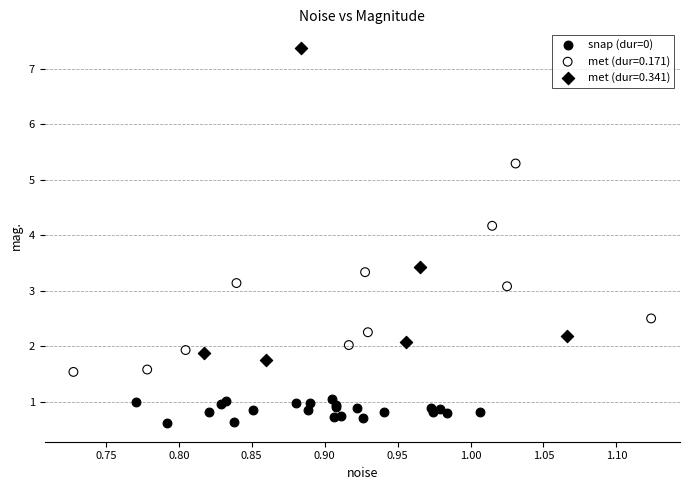

Which series contains the lowest Y value?

snap (dur=0)